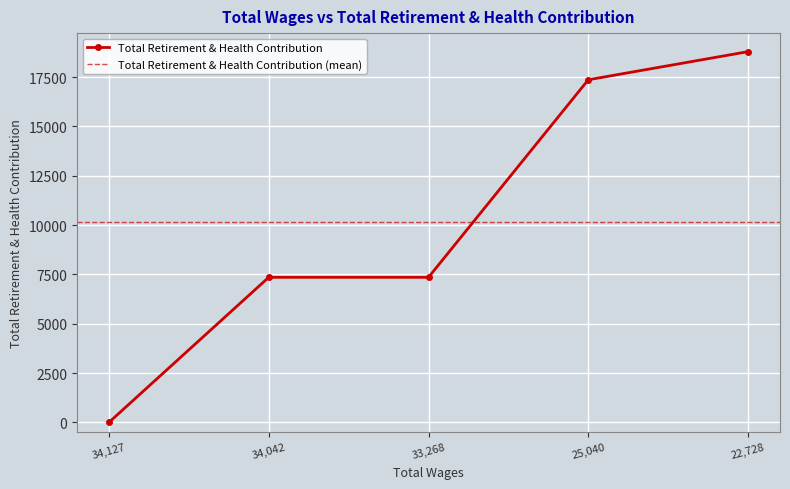

What is the sum of the values at 33268.0 and 22728.0?

26146